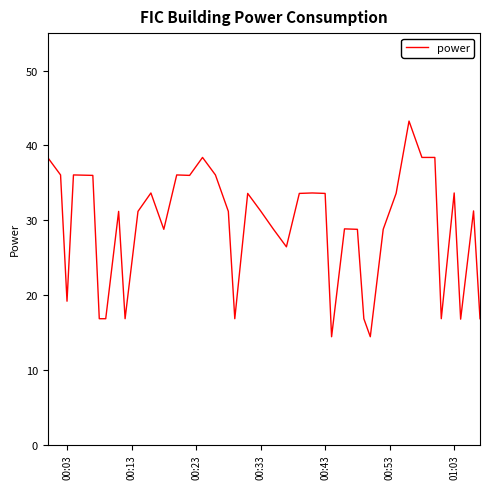

What is the difference between the second highest and second lowest values?

24.0